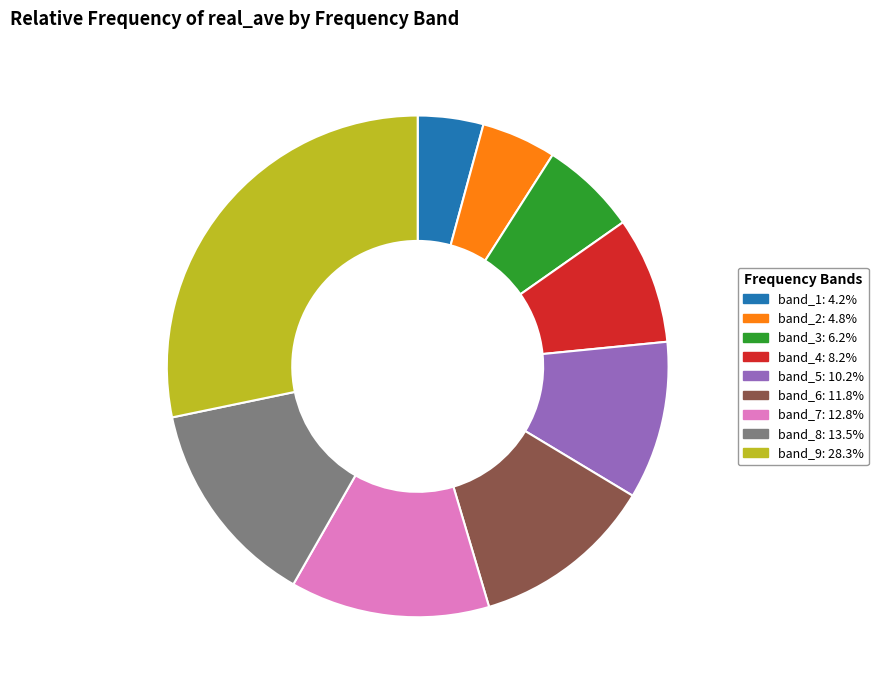

Is there a majority slice in this chart?

No